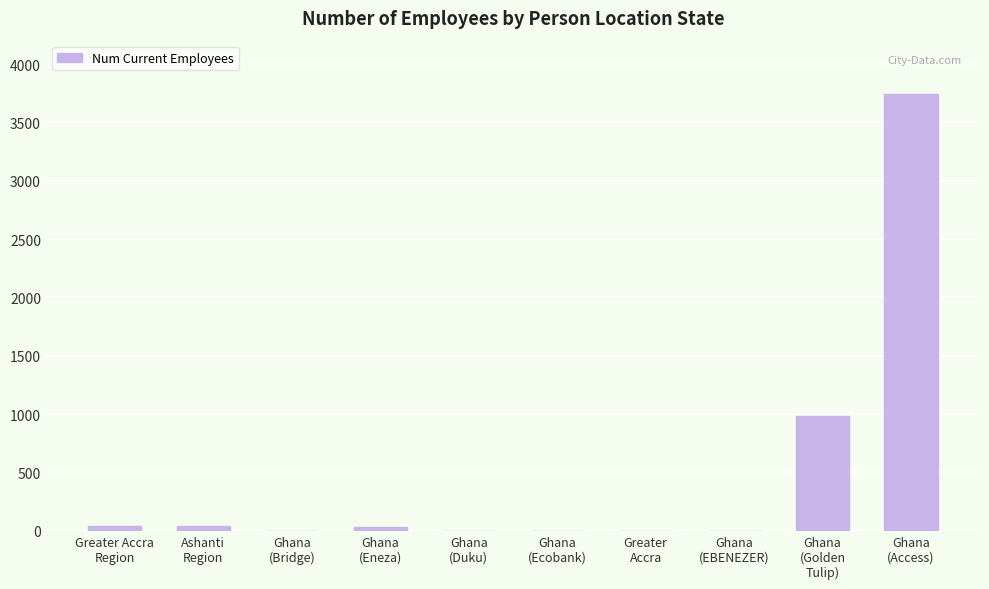

How many data points does each series have?

10